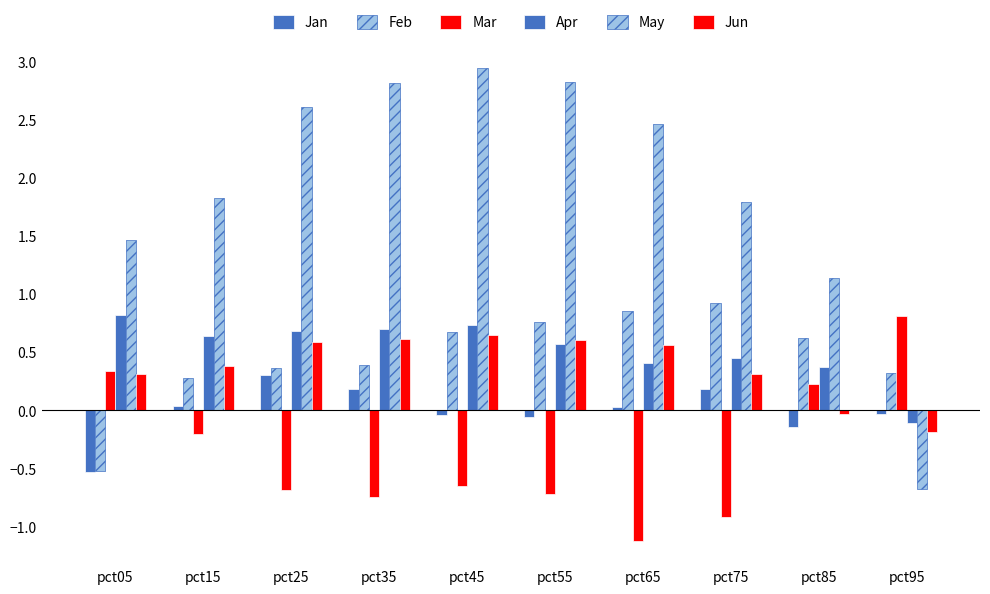

What is the total value across all series at pct85?

2.2